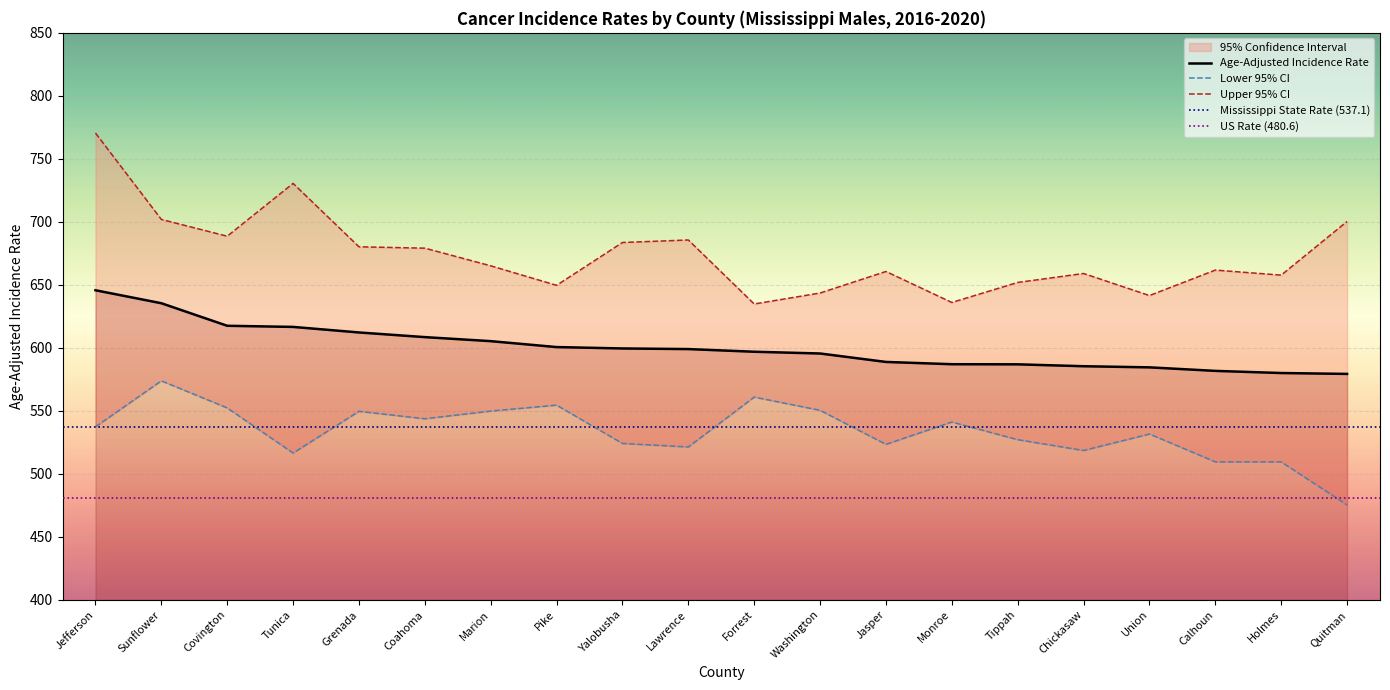

Reading left to right, transcribe all the data shown in this chart.

Age-Adjusted Incidence Rate: Jefferson=645.7	Sunflower=635.4	Covington=617.5	Tunica=616.6	Grenada=612.2	Coahoma=608.5	Marion=605.3	Pike=600.6	Yalobusha=599.5	Lawrence=599.0	Forrest=596.9	Washington=595.5	Jasper=588.8	Monroe=587.0	Tippah=586.9	Chickasaw=585.4	Union=584.5	Calhoun=581.7	Holmes=580.0	Quitman=579.3
Lower 95% CI: Jefferson=537.3	Sunflower=573.8	Covington=552.3	Tunica=516.5	Grenada=549.6	Coahoma=543.7	Marion=549.8	Pike=554.5	Yalobusha=524.1	Lawrence=521.3	Forrest=560.9	Washington=550.4	Jasper=523.4	Monroe=541.1	Tippah=527.1	Chickasaw=518.5	Union=531.6	Calhoun=509.5	Holmes=509.5	Quitman=475.3
Upper 95% CI: Jefferson=770.5	Sunflower=701.9	Covington=688.6	Tunica=730.5	Grenada=680.2	Coahoma=679.1	Marion=665.1	Pike=649.6	Yalobusha=683.6	Lawrence=685.6	Forrest=634.8	Washington=643.5	Jasper=660.6	Monroe=636.0	Tippah=651.9	Chickasaw=659.0	Union=641.5	Calhoun=661.7	Holmes=657.7	Quitman=700.3